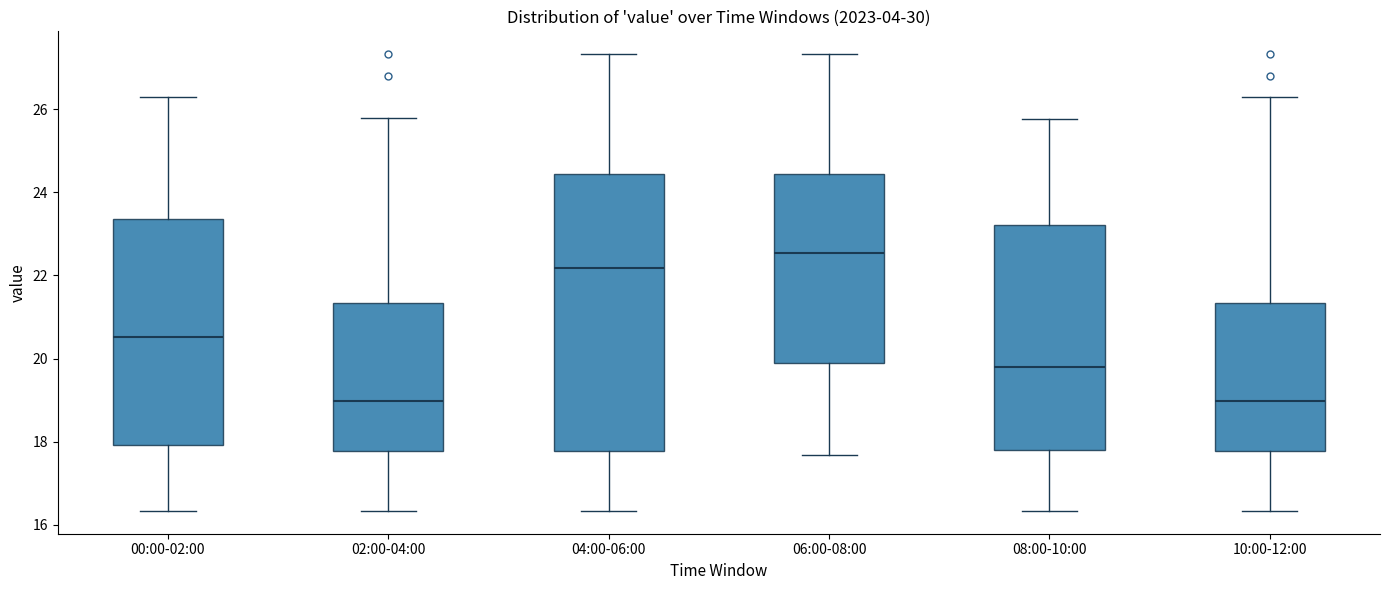

Reading left to right, transcribe this box plot: for each box, give where its median line is, the range the box spans, and where its two whiskers end, as read against the y-axis. The values are not printed on the chart, so give them approximately, as read against the axis.

00:00-02:00: median 20.6, box 18.0 to 23.4, whiskers 16.4 to 26.4
02:00-04:00: median 19.0, box 17.8 to 21.4, whiskers 16.4 to 25.8
04:00-06:00: median 22.2, box 17.8 to 24.4, whiskers 16.4 to 27.4
06:00-08:00: median 22.6, box 19.8 to 24.4, whiskers 17.6 to 27.4
08:00-10:00: median 19.8, box 17.8 to 23.2, whiskers 16.4 to 25.8
10:00-12:00: median 19.0, box 17.8 to 21.4, whiskers 16.4 to 26.4